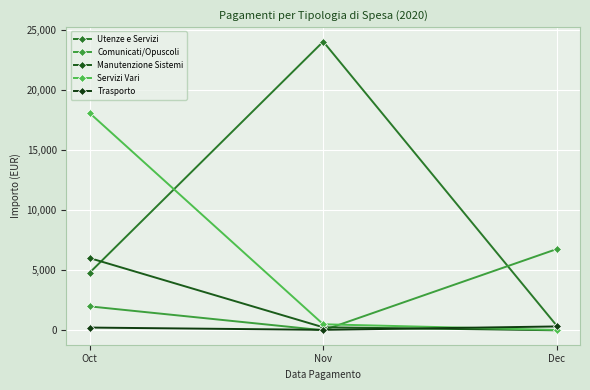

What is the value of the Trasporto point at the 1st from the left?

226.4